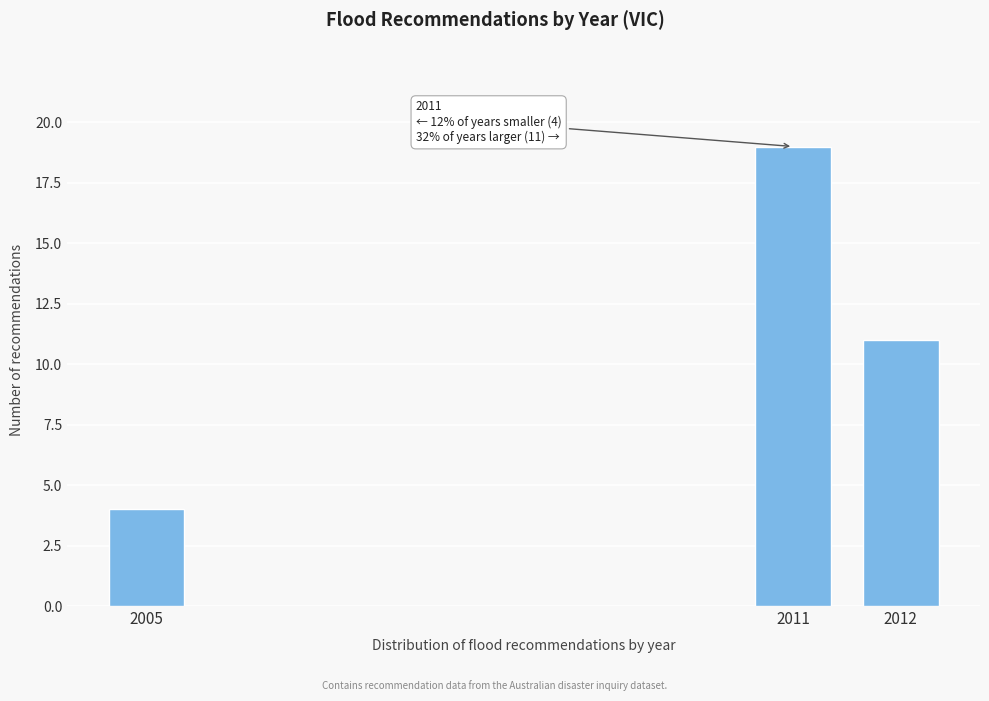

Reading left to right, list all the values displayed in this chart.

2005=4	2011=19	2012=11